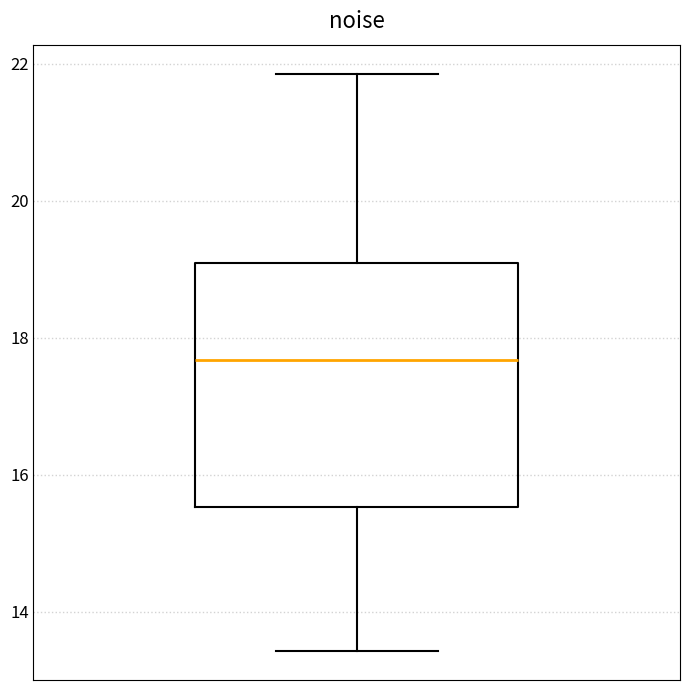

Transcribe this box plot: give where the median line is, the range the box spans, and where the two whiskers end, as read against the y-axis. The values are not printed on the chart, so give them approximately, as read against the axis.

median 17.6, box 15.6 to 19.0, whiskers 13.4 to 21.8